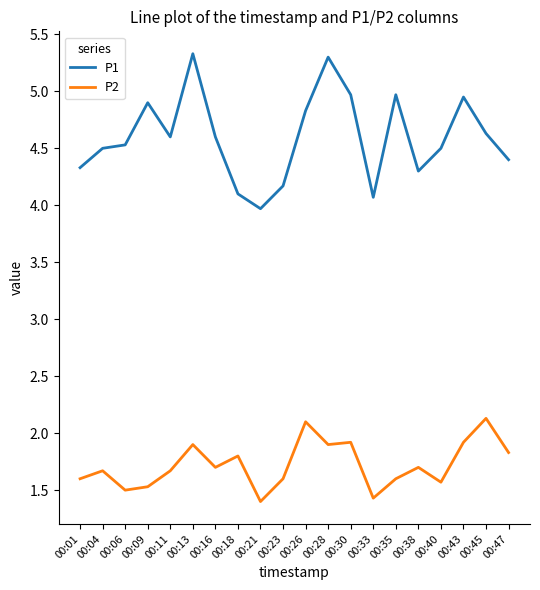

True or false: P2 has a value of 2.7 at 00:11.

False